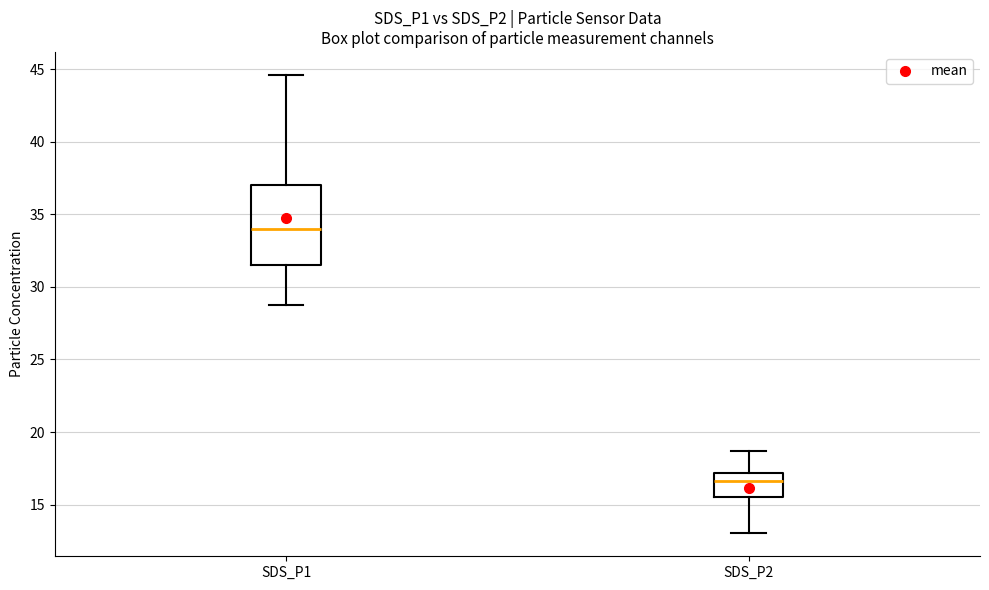

Comparing the boxes themselves (not the whiskers), which one is the tallest?

SDS_P1